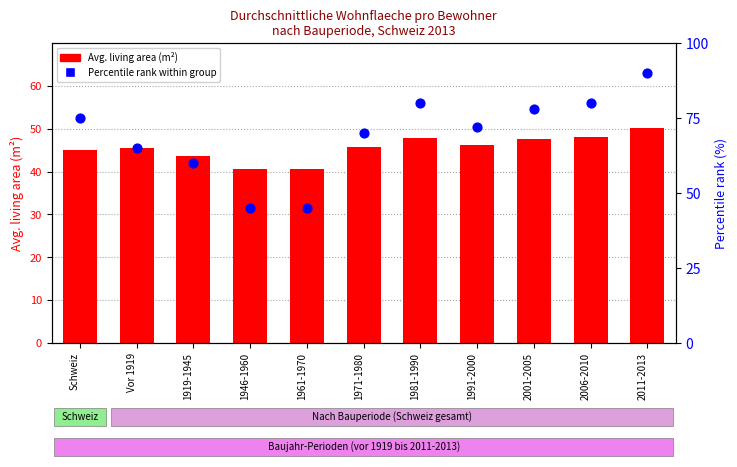

Which series has the widest spread of Y values?

Percentile rank (%)